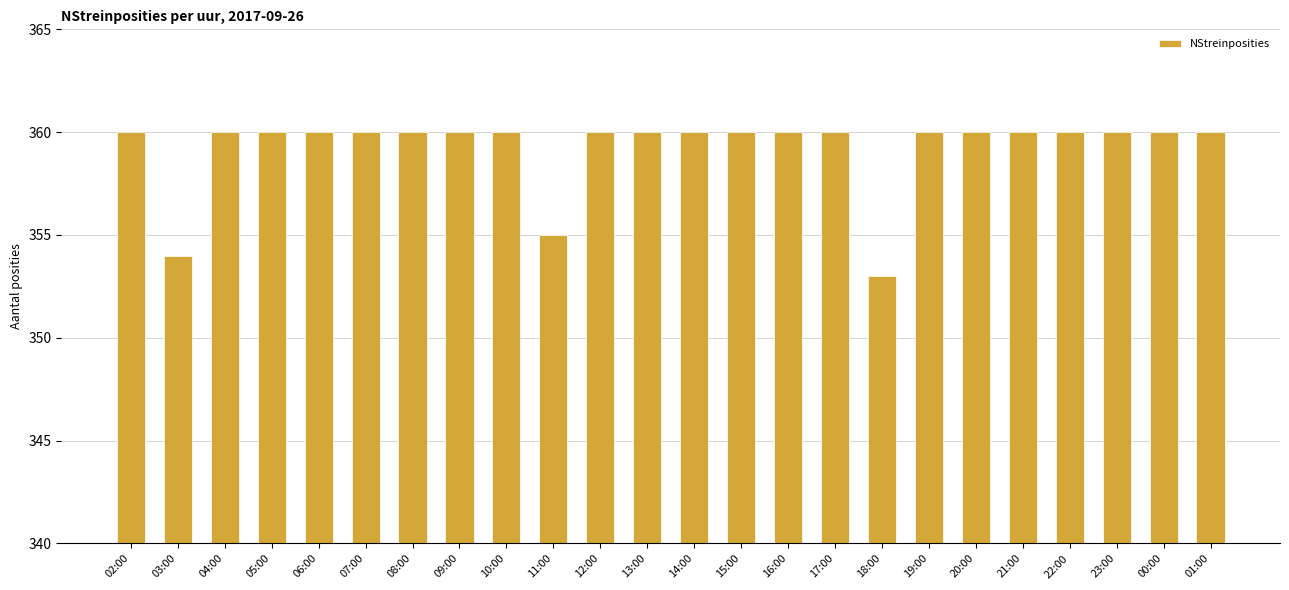

What is the average value?

359